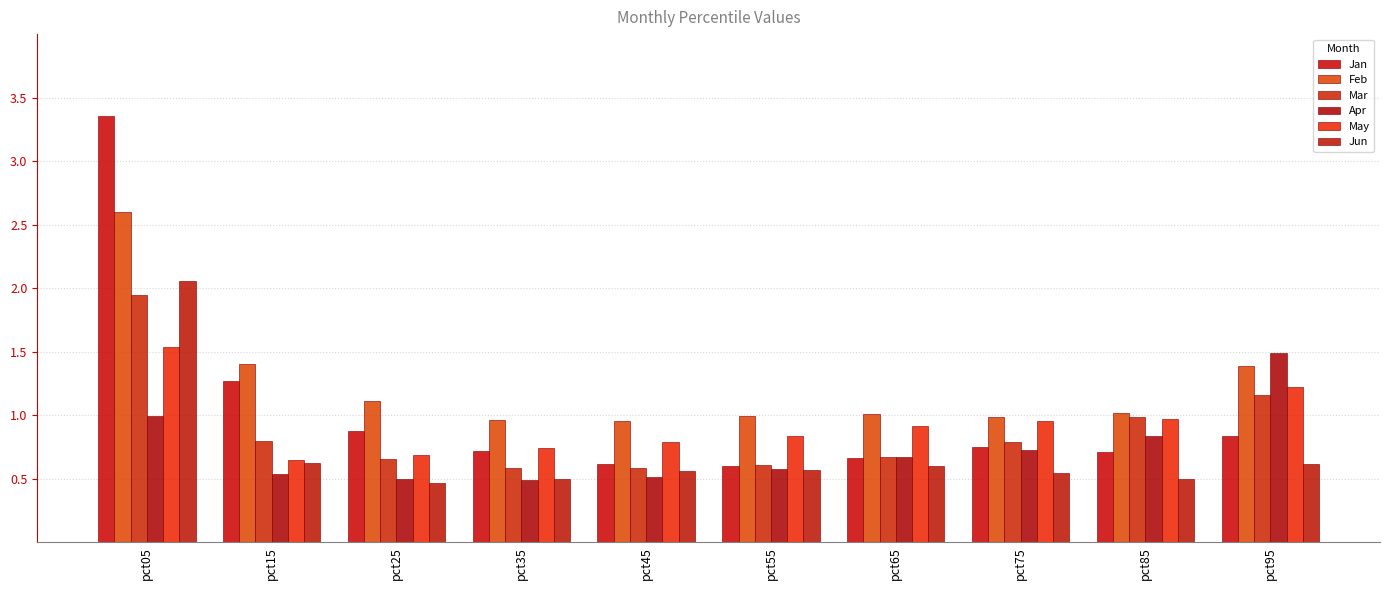

Rank the categories by Apr value from highest to lowest.

pct95, pct05, pct85, pct75, pct65, pct55, pct15, pct45, pct25, pct35